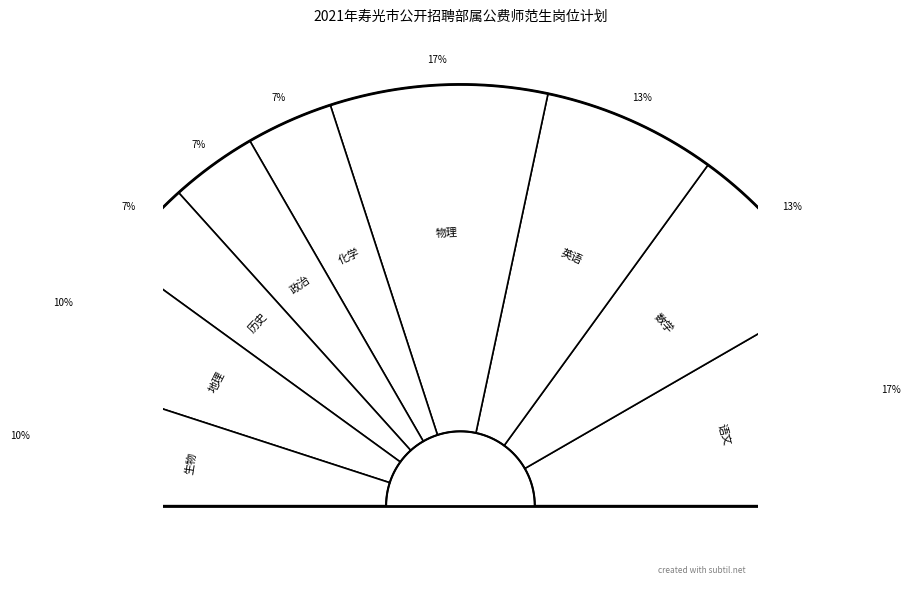

Which category has the biggest portion of the pie?

语文